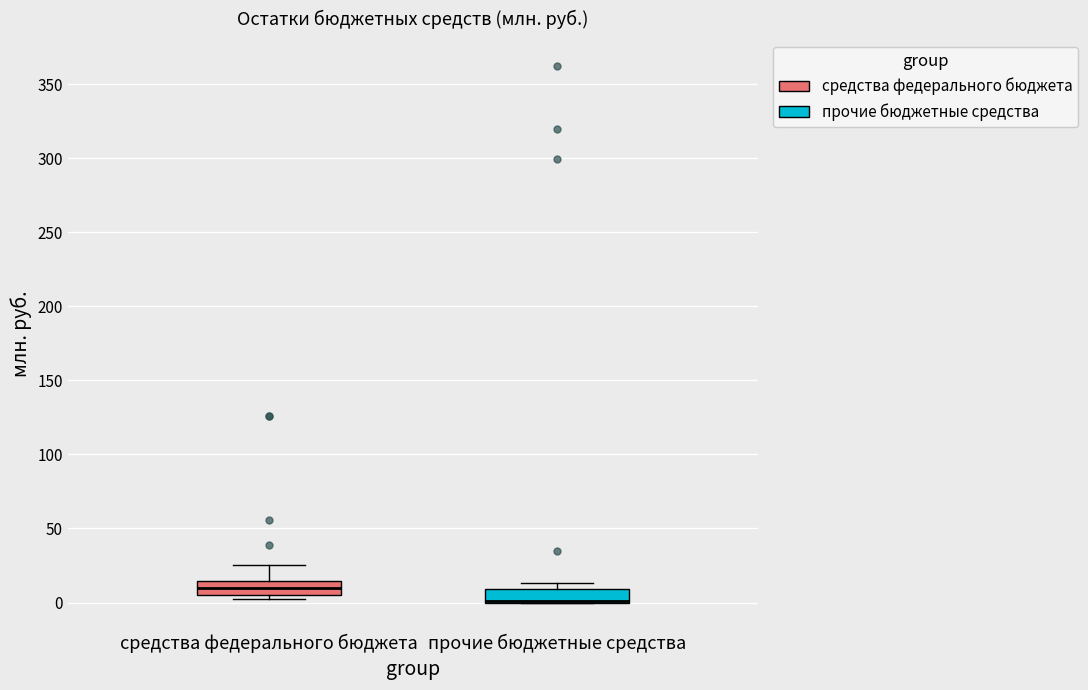

Reading left to right, transcribe this box plot: for each box, give where its median line is, the range the box spans, and where its two whiskers end, as read against the y-axis. The values are not printed on the chart, so give them approximately, as read against the axis.

средства федерального бюджета: median 10, box 5 to 15, whiskers 0 to 25
прочие бюджетные средства: median 0 (drawn on the box's lower edge), box 0 to 10, whiskers 0 to 15